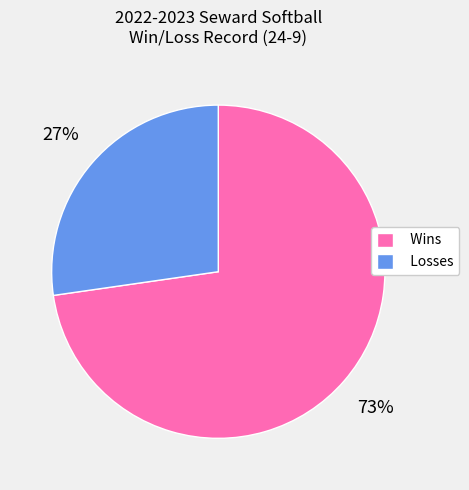

To the nearest percent, what is the average slice percentage?

50%